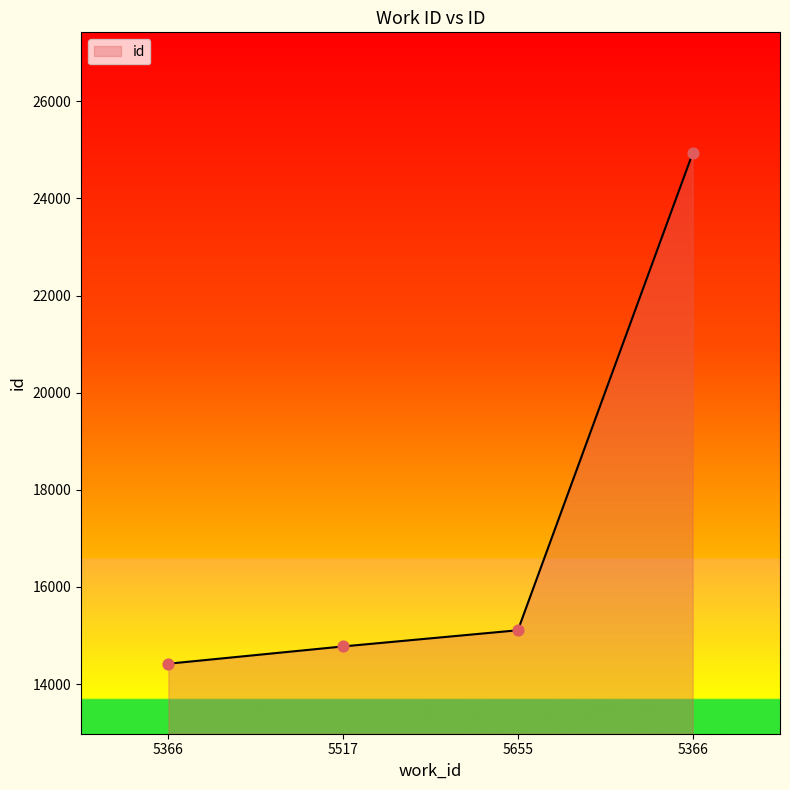

What is the ratio of the value at 5655 to the value at 5366?

0.6